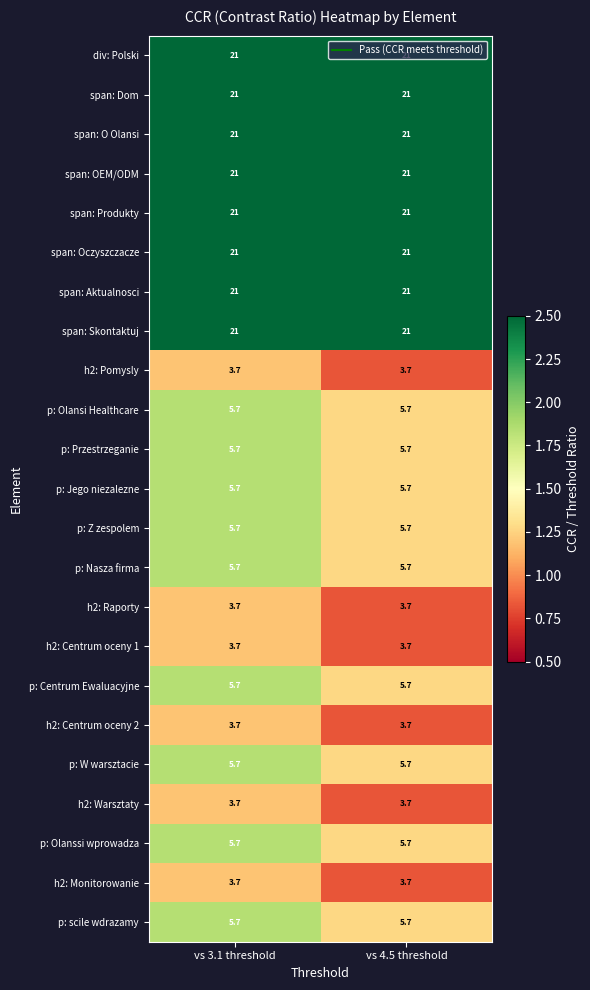

What is the maximum value shown in the chart?

21.0